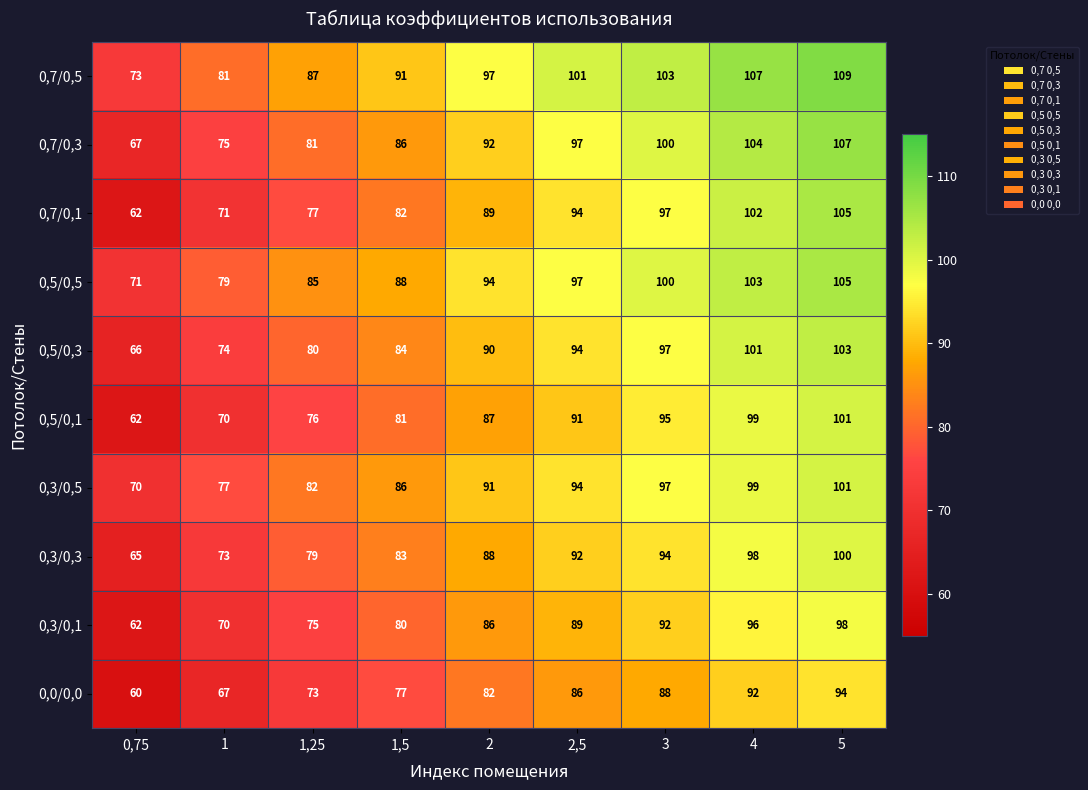

How many data points does each series have?

9